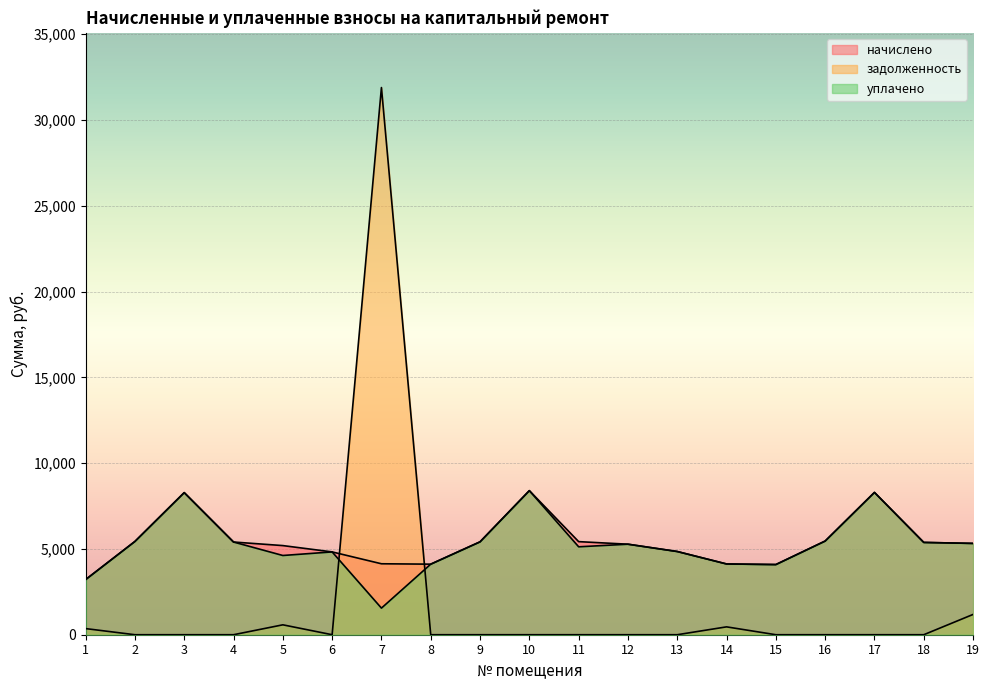

What are all the series names shown in the legend?

начислено, задолженность, уплачено